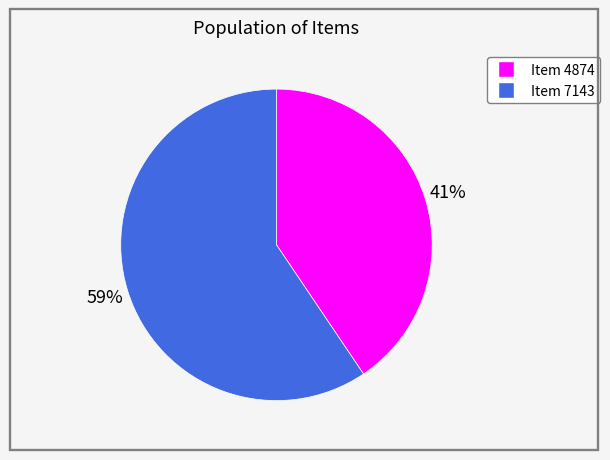

To the nearest percent, what portion does Item 7143 represent?

59%